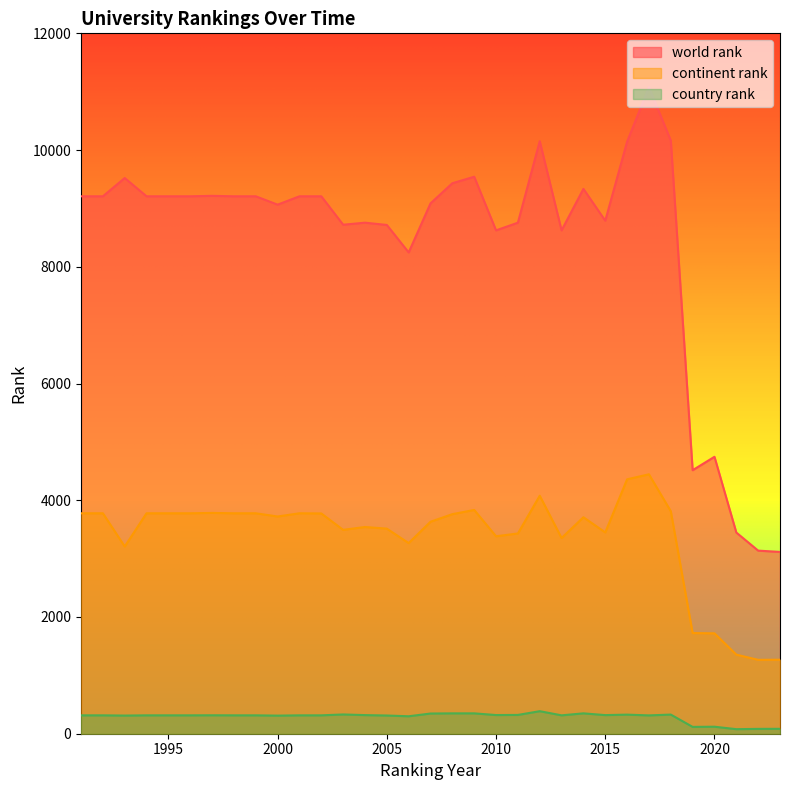

In country rank, how many points are higher than both neighbors (excluding endpoints)?

7